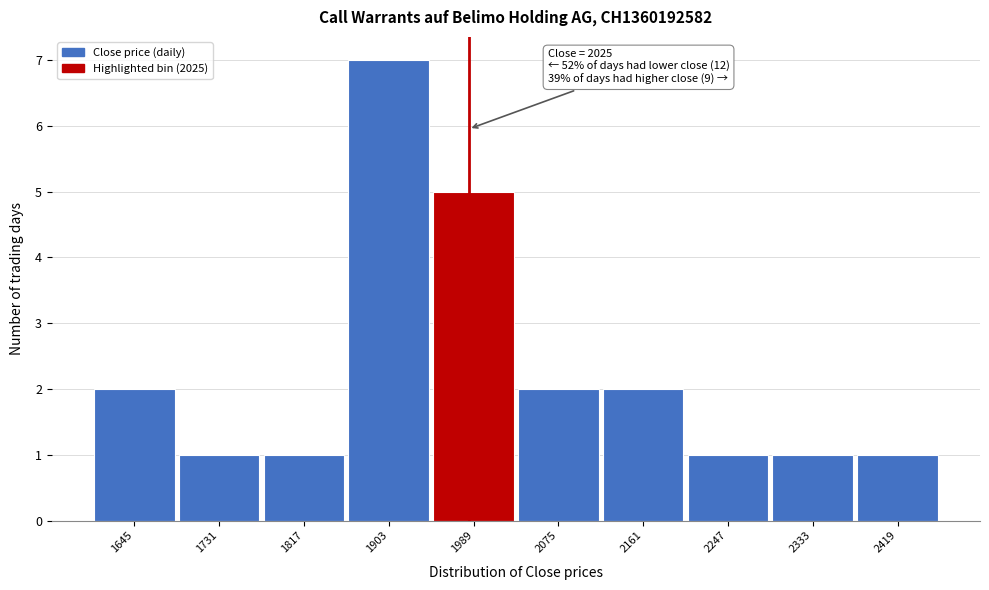

Reading left to right, list all the values displayed in this chart.

2	1	1	7	5	2	2	1	1	1